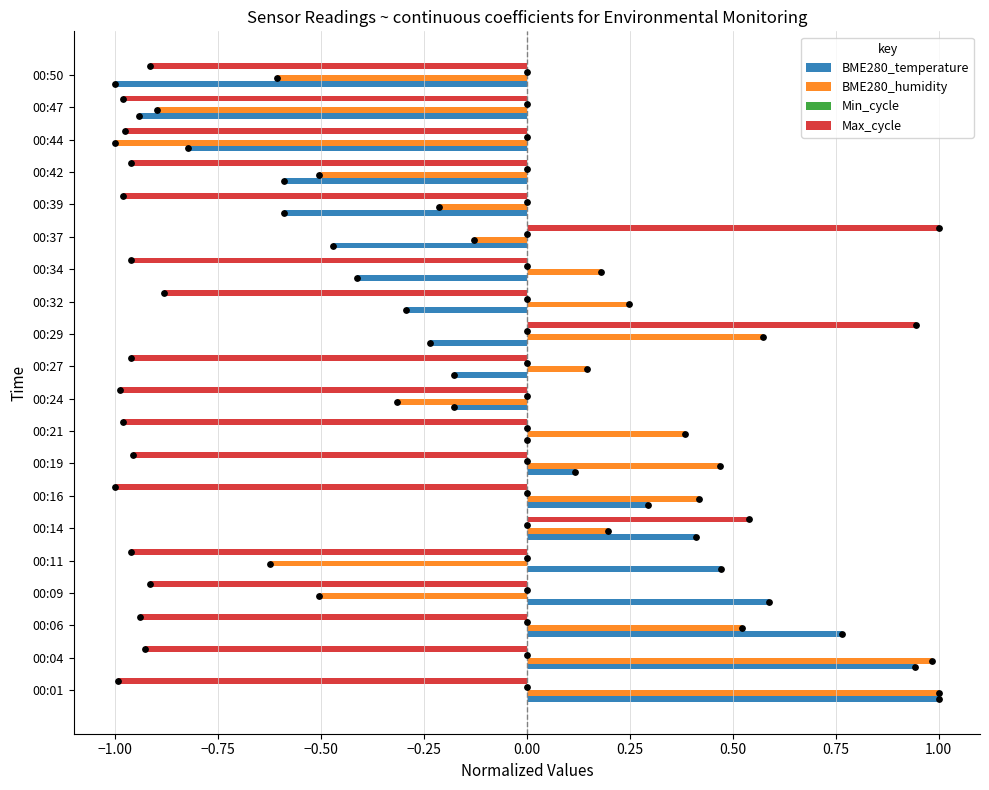

Which series reaches the minimum Y coordinate?

BME280_temperature